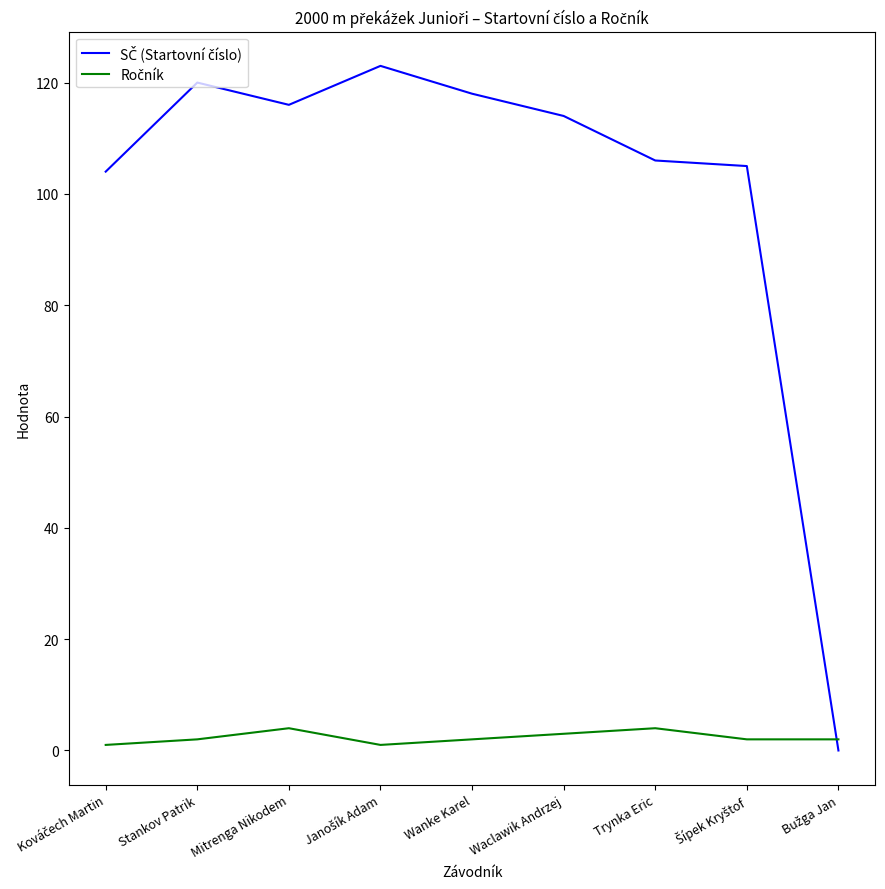

What is the difference between the highest and lowest values at Mitrenga Nikodem?

112